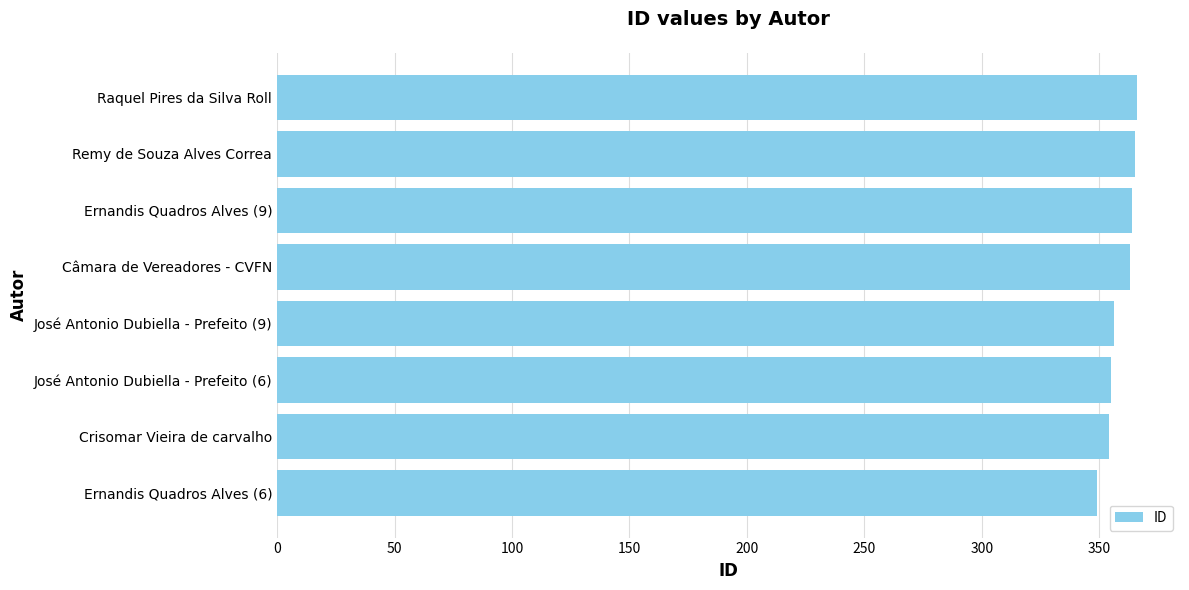

What is the maximum value shown in the chart?

366